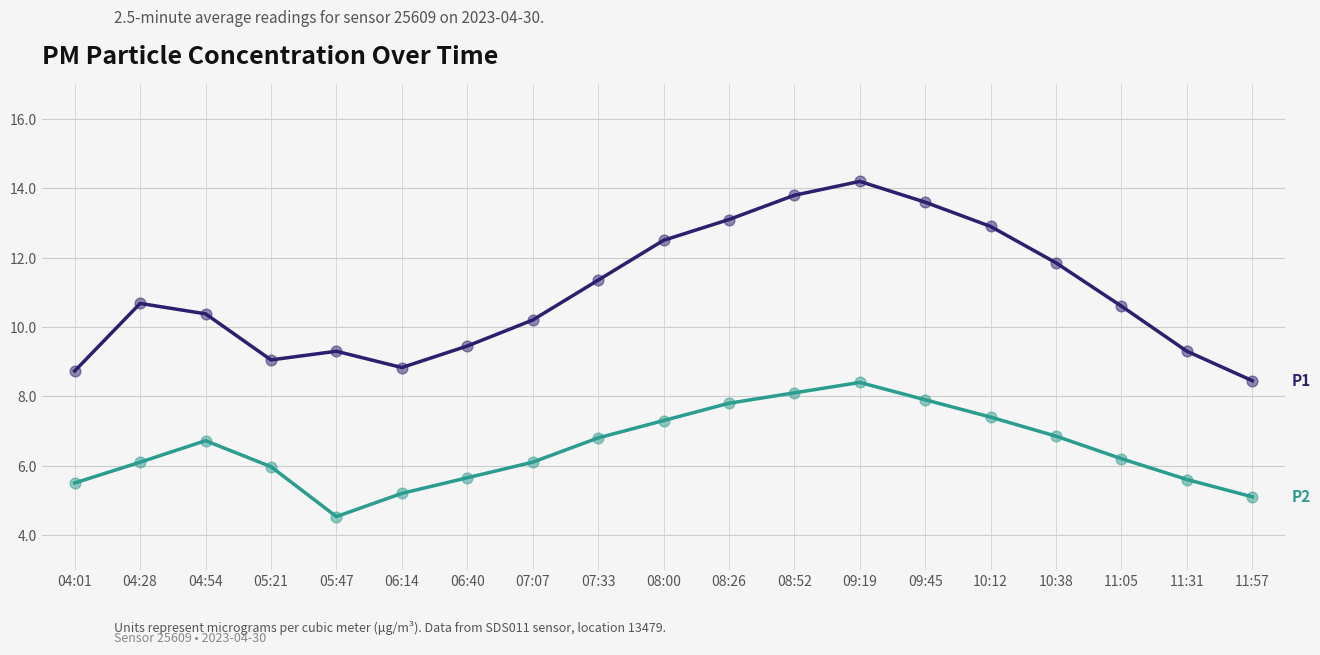

What is the total value across all series at 04:28?

16.8